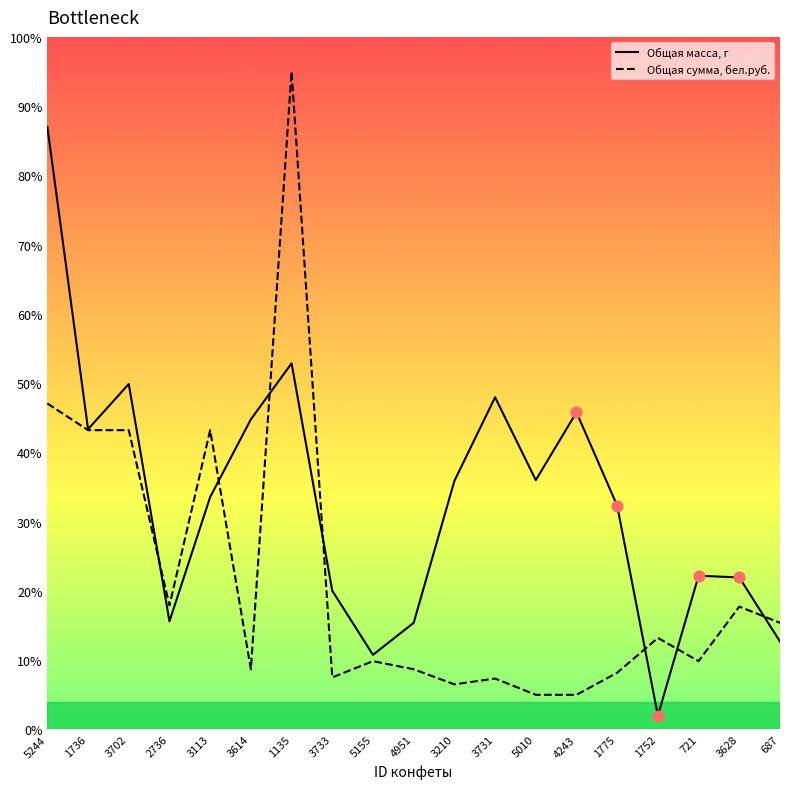

What is the difference between the highest and lowest values at 5010?

31.0